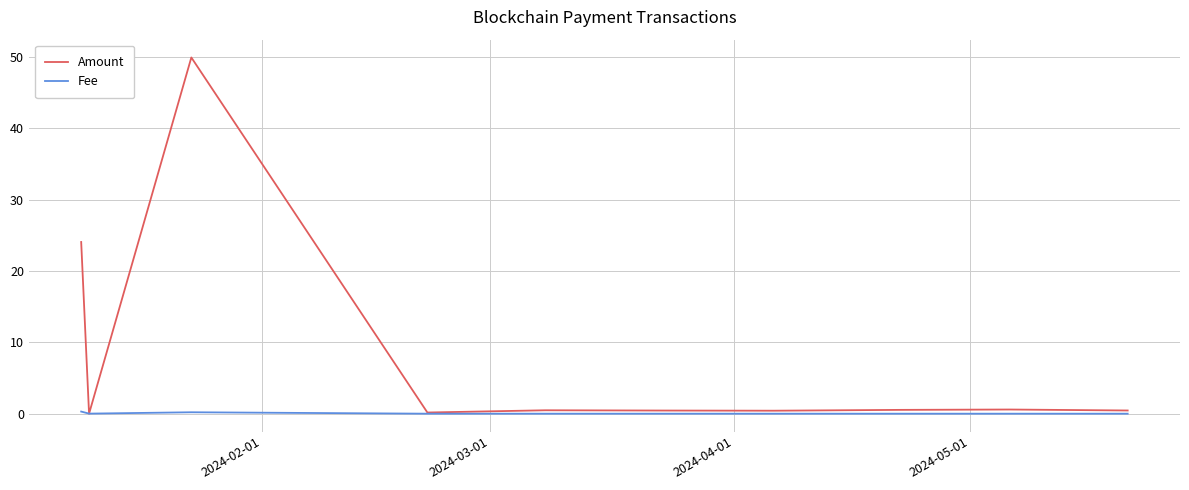

Rank the series by their average value, from lowest to highest.

Fee, Amount